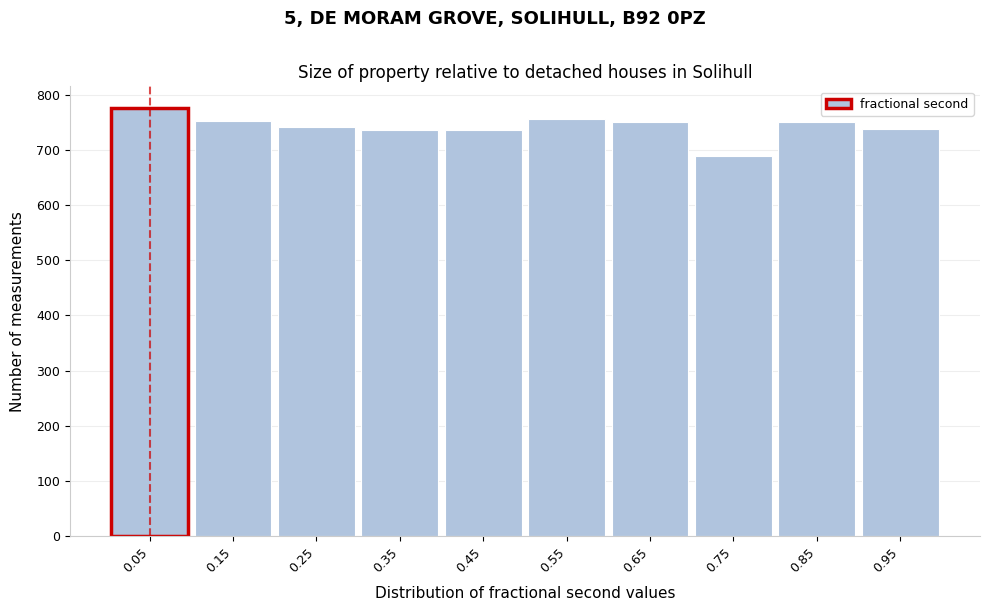

What is the height of the bar covering 0.4 to 0.5 on the x-axis? The values are not printed on the chart, so give them approximately, as read against the axis.

740